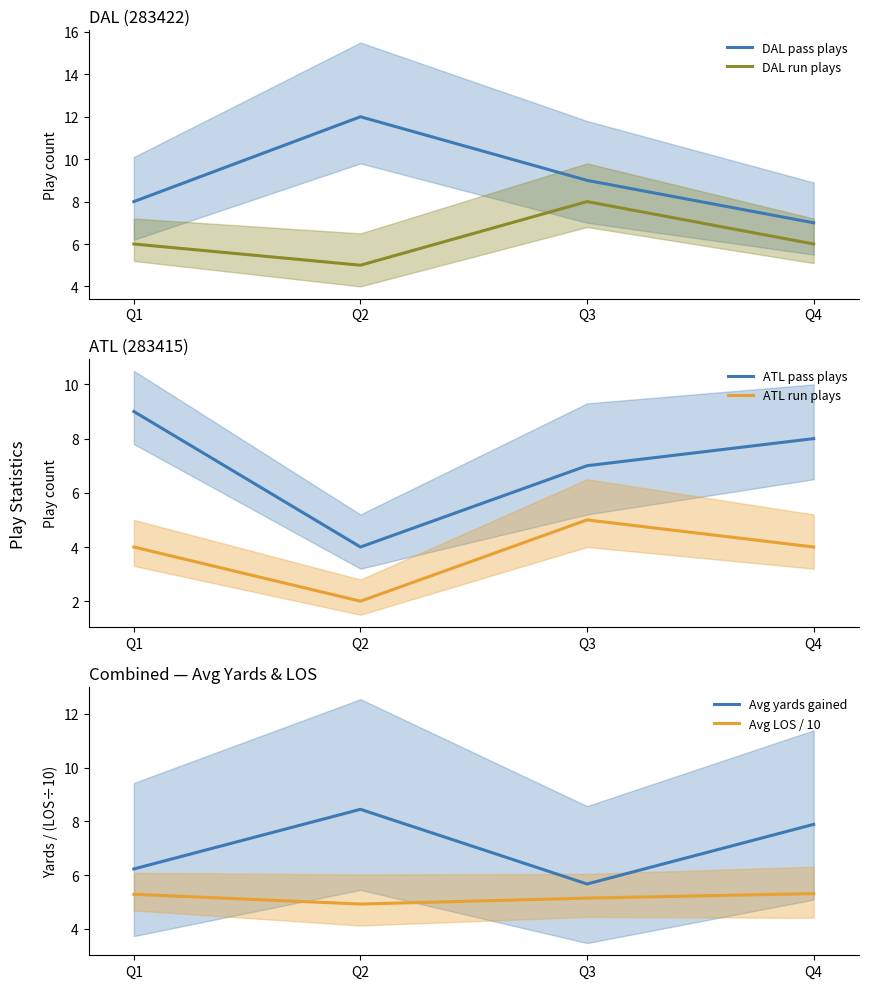

How many data points does each series have?

4